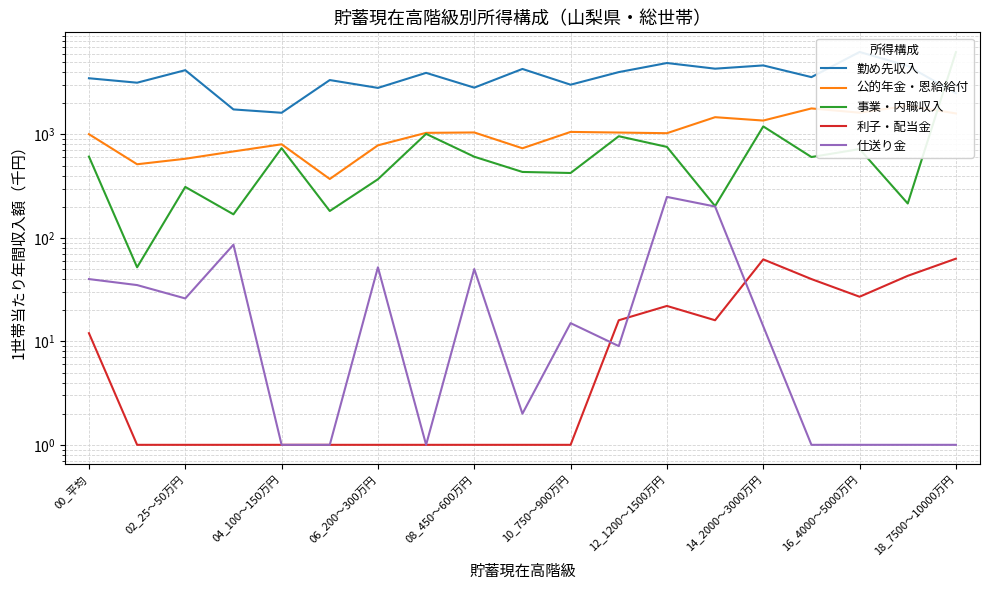

What is the maximum value shown in the chart?

6267